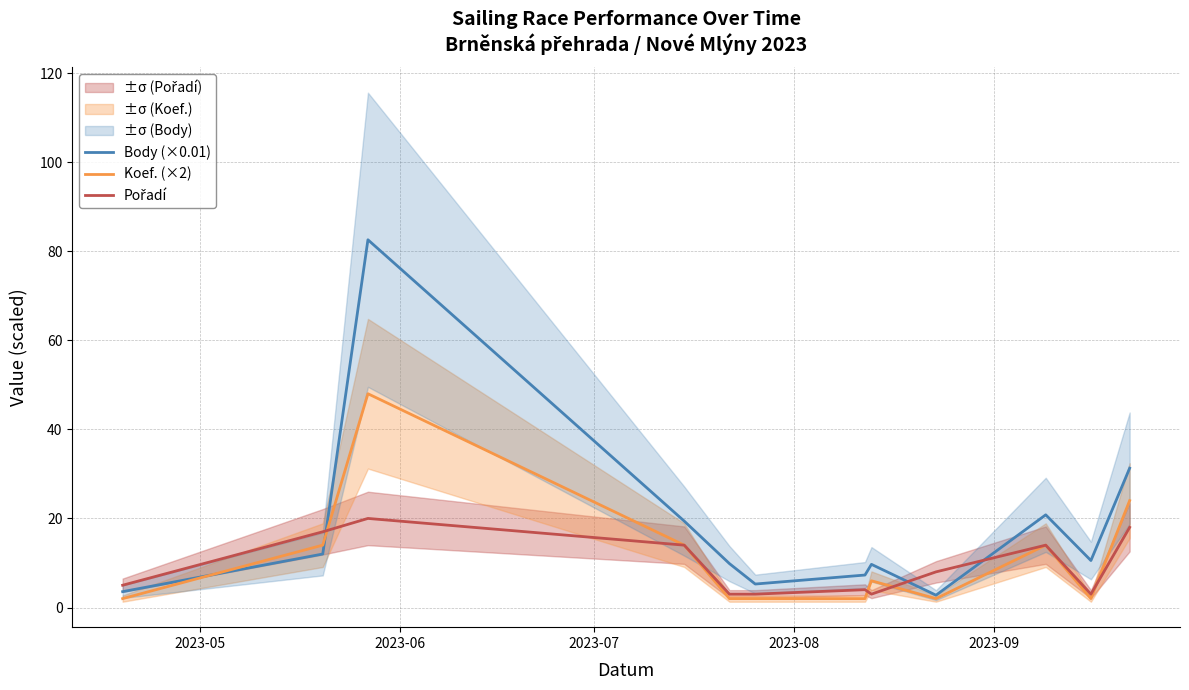

Which series has the largest range (max minus min)?

Body (×0.01)